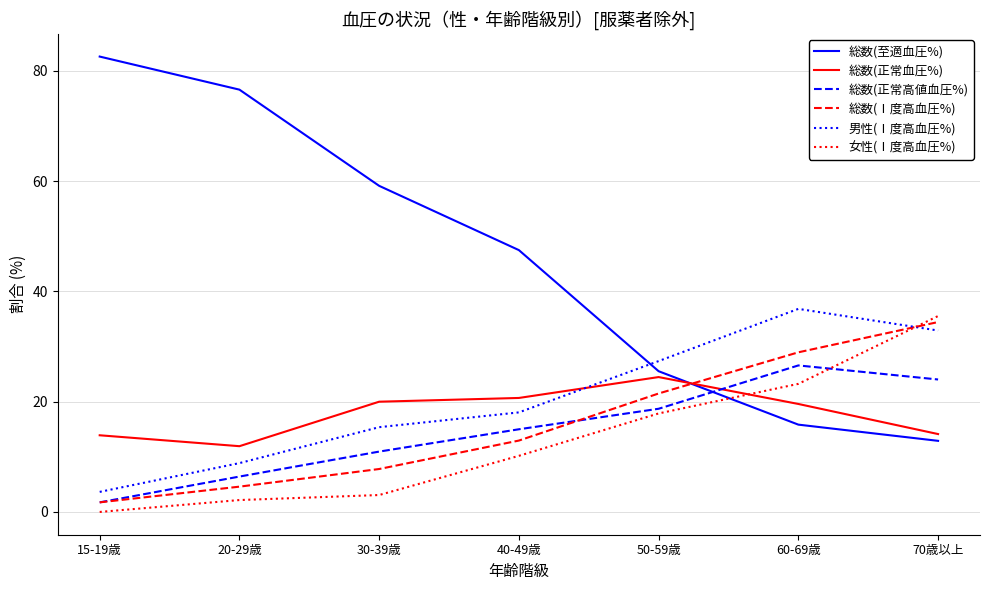

How many categories are shown in the chart?

7